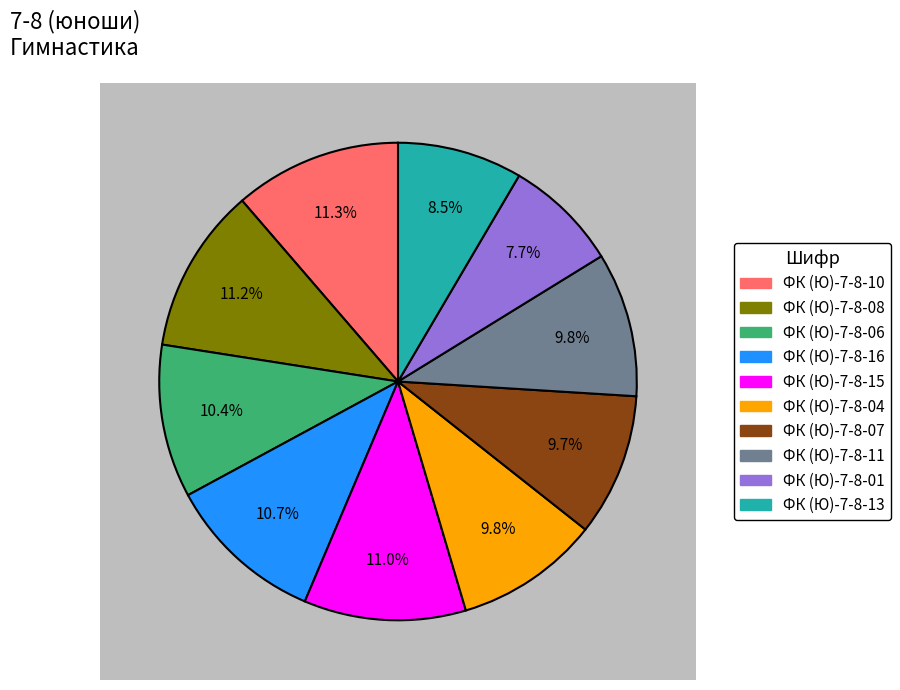

Which slice is the smallest?

ФК (Ю)-7-8-01